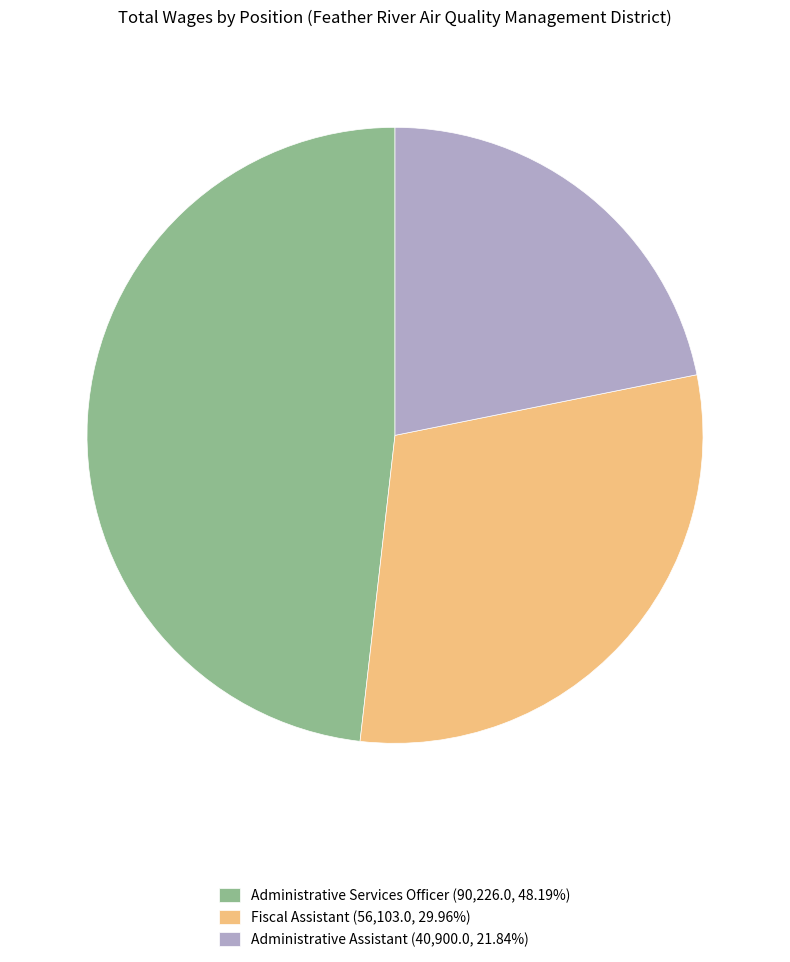

Does Administrative Services Officer represent more than half of the total?

No